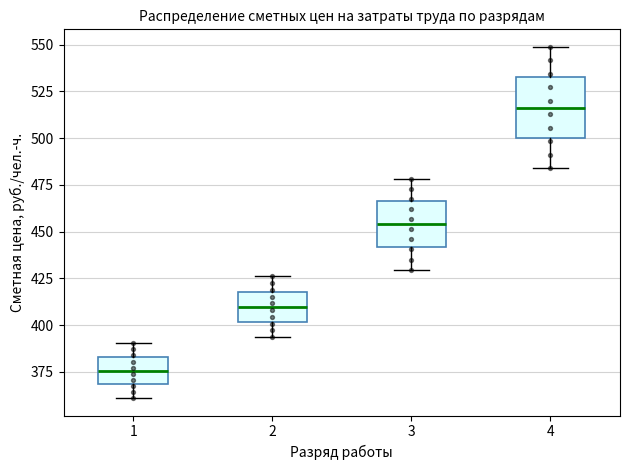

Where is the lower edge of the box at x = 1 on the y-axis? The values are not printed on the chart, so give them approximately, as read against the axis.

370